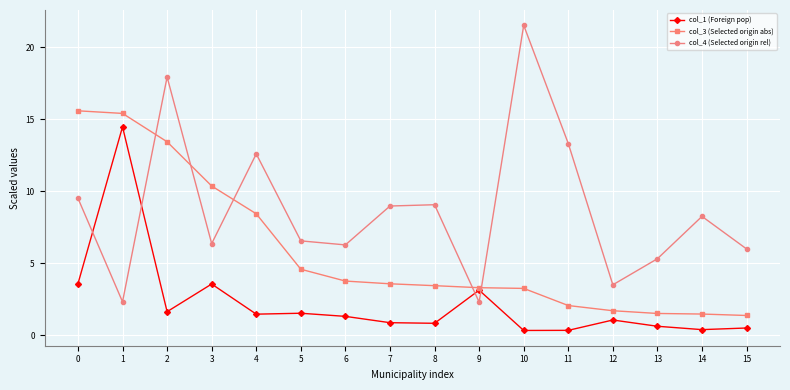

How many values in the col_4 (Selected origin rel) series are below 8?

8